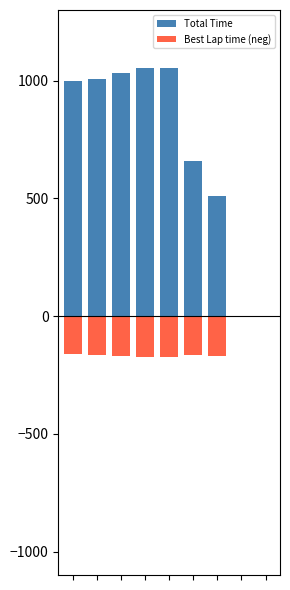

What is the spread (max minus min) of values at 6?

680.1